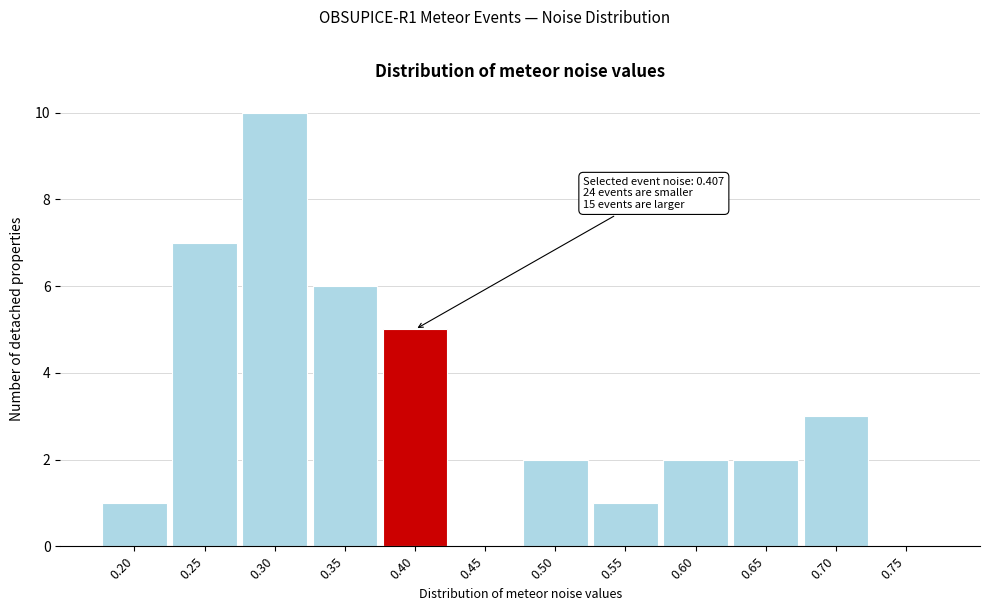

Reading right to left, list all the values displayed in this chart.

0.75=0	0.70=3	0.65=2	0.60=2	0.55=1	0.50=2	0.45=0	0.40=5	0.35=6	0.30=10	0.25=7	0.20=1